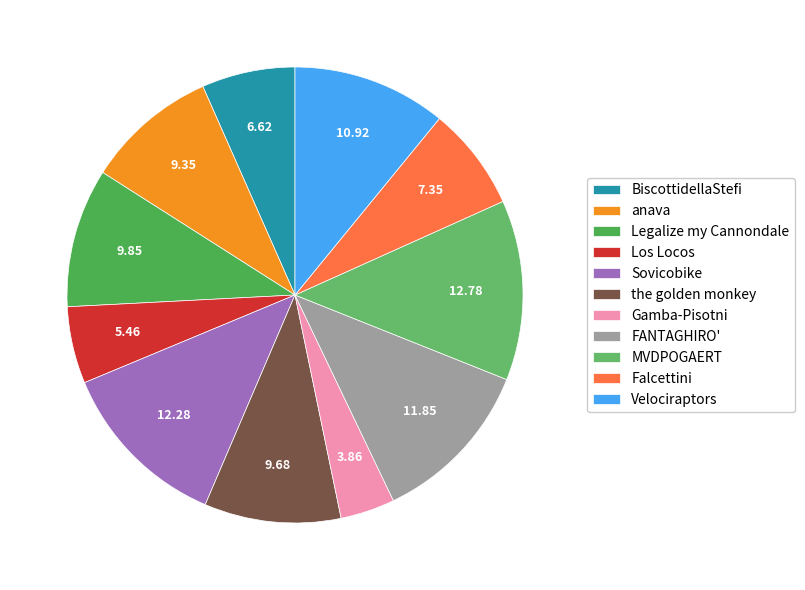

What is the total percentage of the golden monkey and BiscottidellaStefi?

16.3%